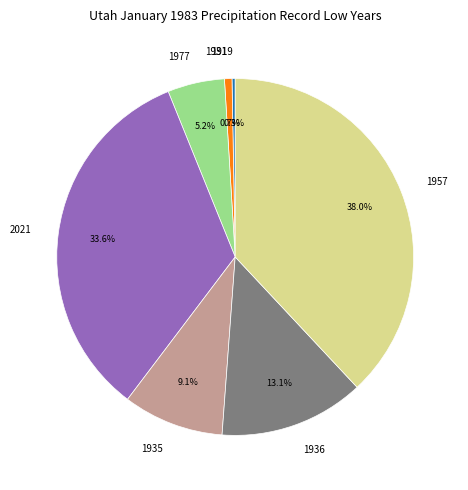

To the nearest percent, what portion does 2021 represent?

34%